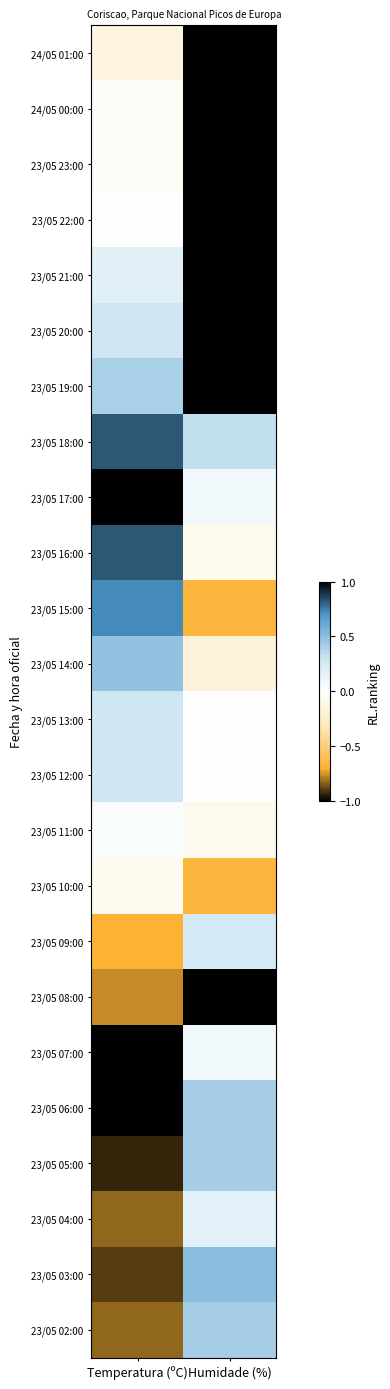

Reading left to right, list all the values displayed in this chart.

24/05 01:00: Temperatura (ºC)=-0.1	Humidade (%)=1.0
24/05 00:00: Temperatura (ºC)=-0.0	Humidade (%)=1.0
23/05 23:00: Temperatura (ºC)=-0.0	Humidade (%)=1.0
23/05 22:00: Temperatura (ºC)=0.0	Humidade (%)=1.0
23/05 21:00: Temperatura (ºC)=0.2	Humidade (%)=1.0
23/05 20:00: Temperatura (ºC)=0.3	Humidade (%)=1.0
23/05 19:00: Temperatura (ºC)=0.4	Humidade (%)=1.0
23/05 18:00: Temperatura (ºC)=0.8	Humidade (%)=0.3
23/05 17:00: Temperatura (ºC)=1.0	Humidade (%)=0.1
23/05 16:00: Temperatura (ºC)=0.8	Humidade (%)=-0.1
23/05 15:00: Temperatura (ºC)=0.7	Humidade (%)=-0.7
23/05 14:00: Temperatura (ºC)=0.5	Humidade (%)=-0.2
23/05 13:00: Temperatura (ºC)=0.3	Humidade (%)=0.0
23/05 12:00: Temperatura (ºC)=0.3	Humidade (%)=0.0
23/05 11:00: Temperatura (ºC)=0.0	Humidade (%)=-0.1
23/05 10:00: Temperatura (ºC)=-0.1	Humidade (%)=-0.7
23/05 09:00: Temperatura (ºC)=-0.7	Humidade (%)=0.2
23/05 08:00: Temperatura (ºC)=-0.8	Humidade (%)=-1.0
23/05 07:00: Temperatura (ºC)=-1.0	Humidade (%)=0.1
23/05 06:00: Temperatura (ºC)=-1.0	Humidade (%)=0.4
23/05 05:00: Temperatura (ºC)=-0.9	Humidade (%)=0.4
23/05 04:00: Temperatura (ºC)=-0.8	Humidade (%)=0.2
23/05 03:00: Temperatura (ºC)=-0.9	Humidade (%)=0.5
23/05 02:00: Temperatura (ºC)=-0.8	Humidade (%)=0.4